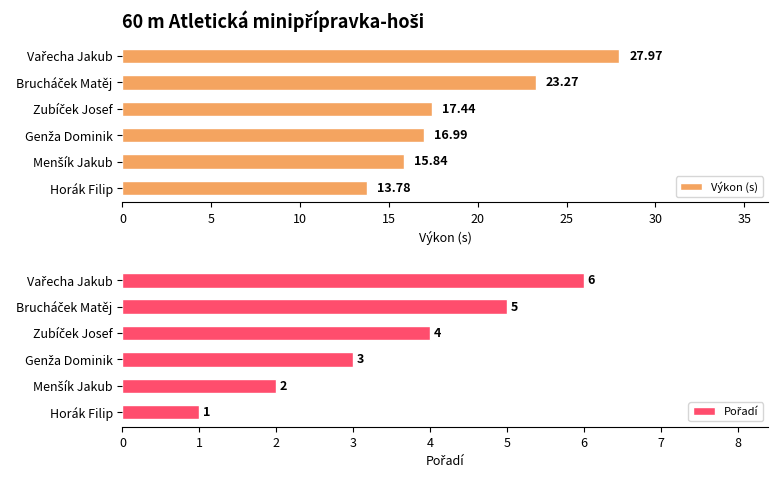

What is the average value of the Výkon (s) series?

19.2